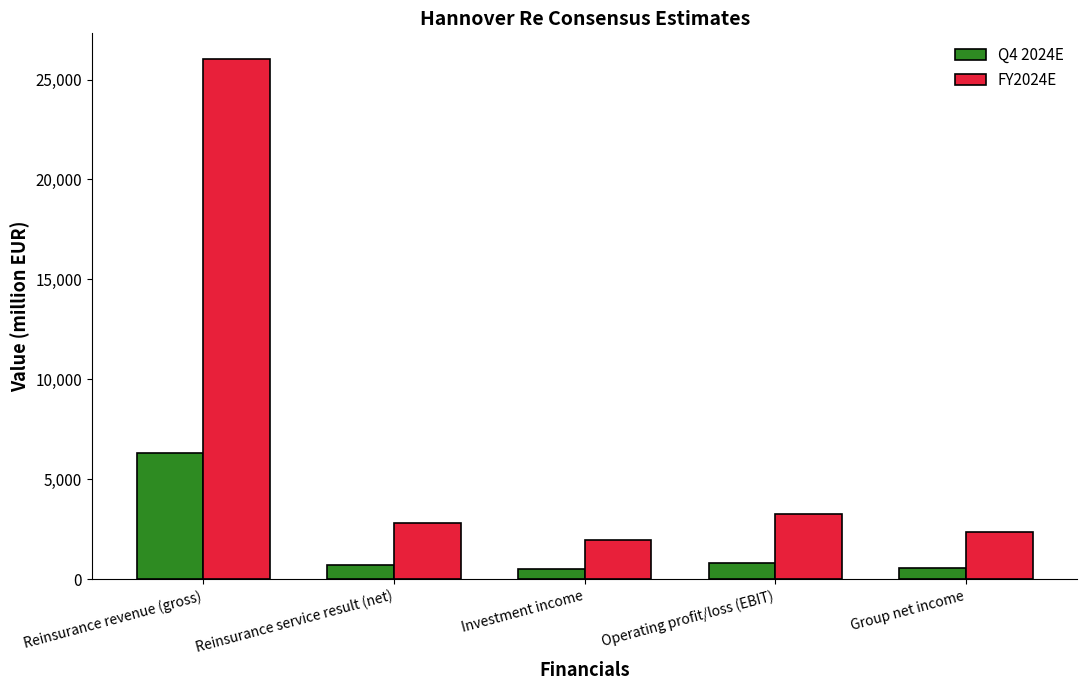

What is the label of the 4th bar from the left?

Operating profit/loss (EBIT)